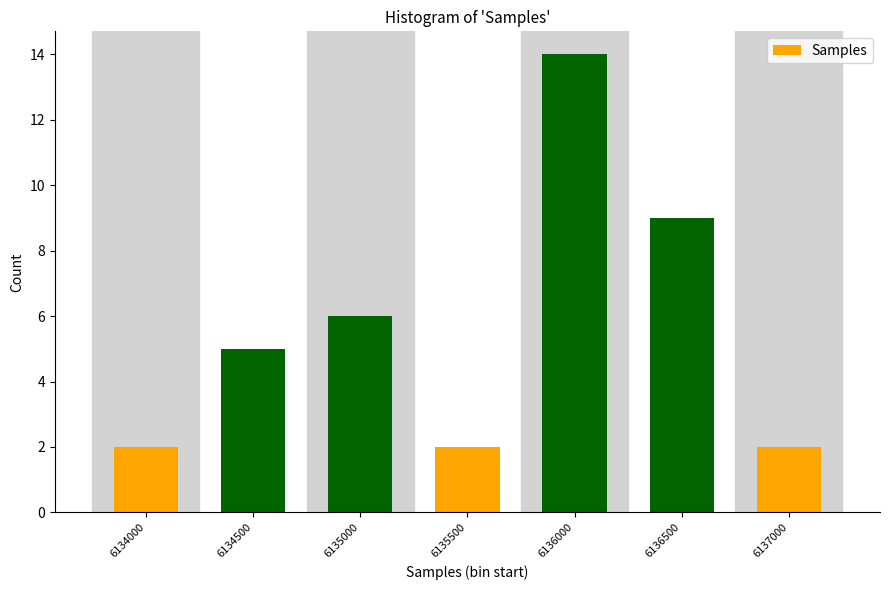

Reading left to right, what are all the values shown in this chart?

2	5	6	2	14	9	2